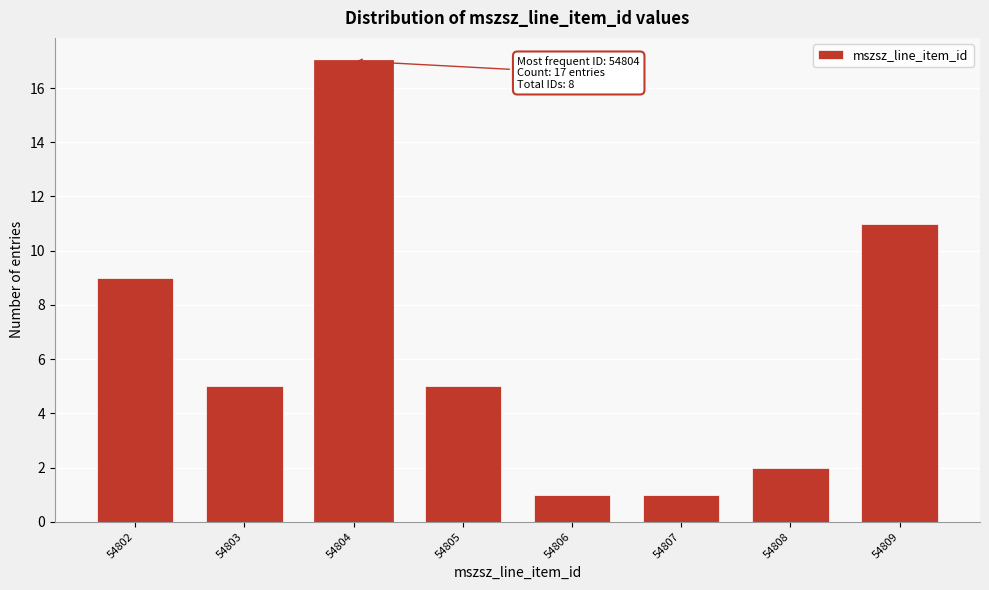

Reading left to right, list all the values displayed in this chart.

9	5	17	5	1	1	2	11